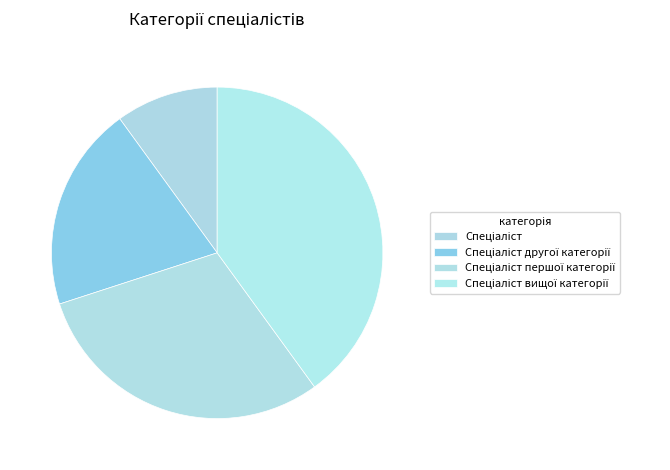

How many slices are in this pie chart?

4